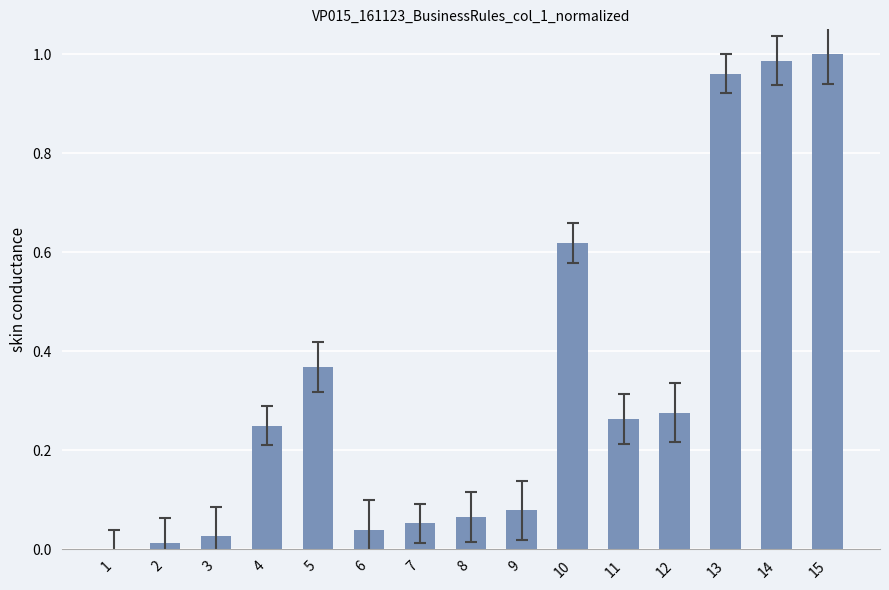

Between 15 and 14, which is larger?

15